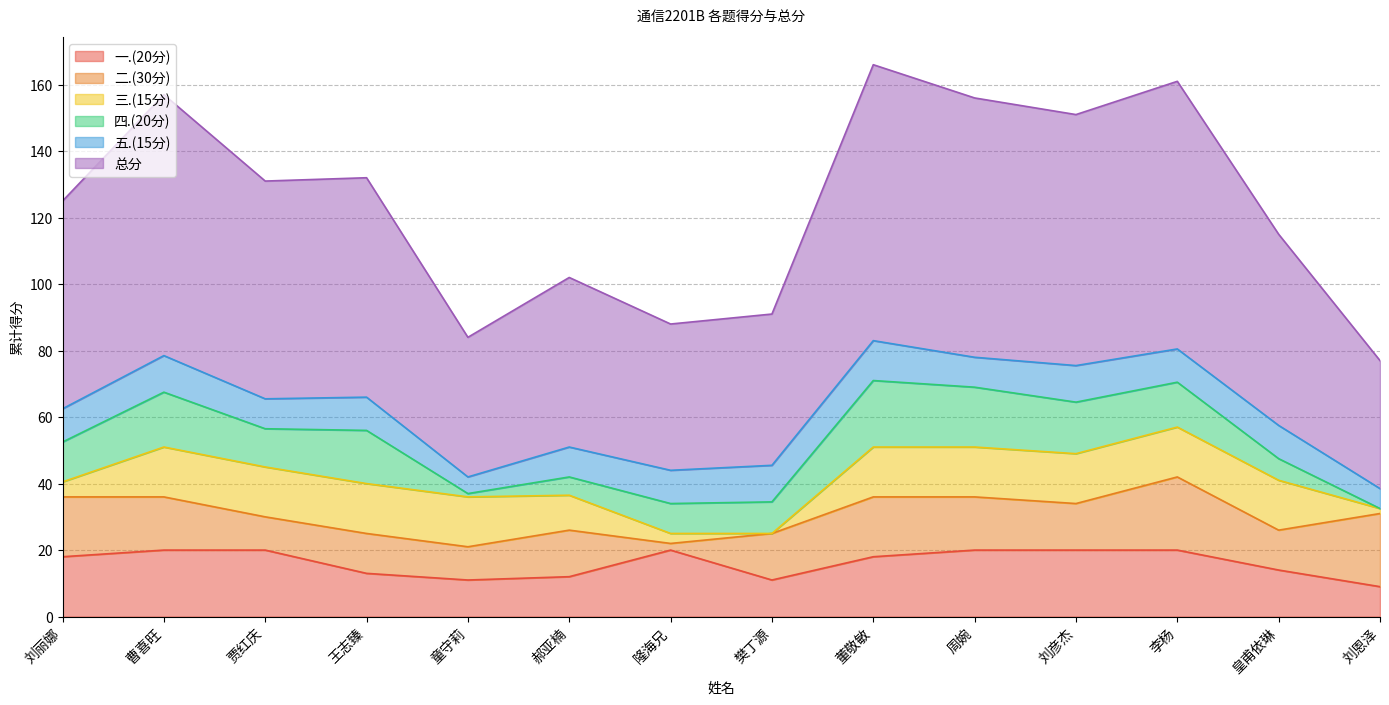

What position from the right is 隆海兄?

8